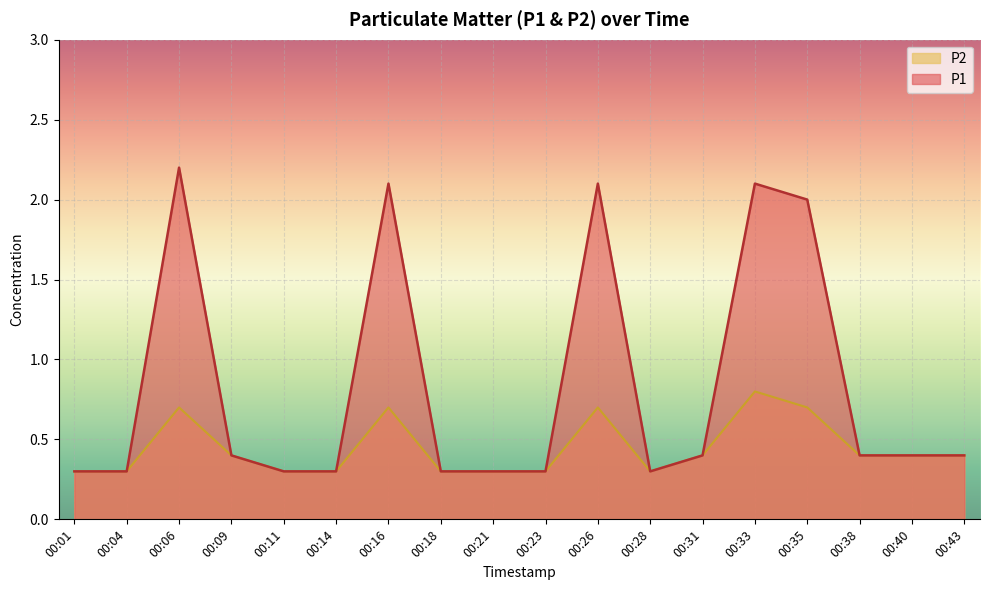

True or false: P2 and P1 cross at least once.

False